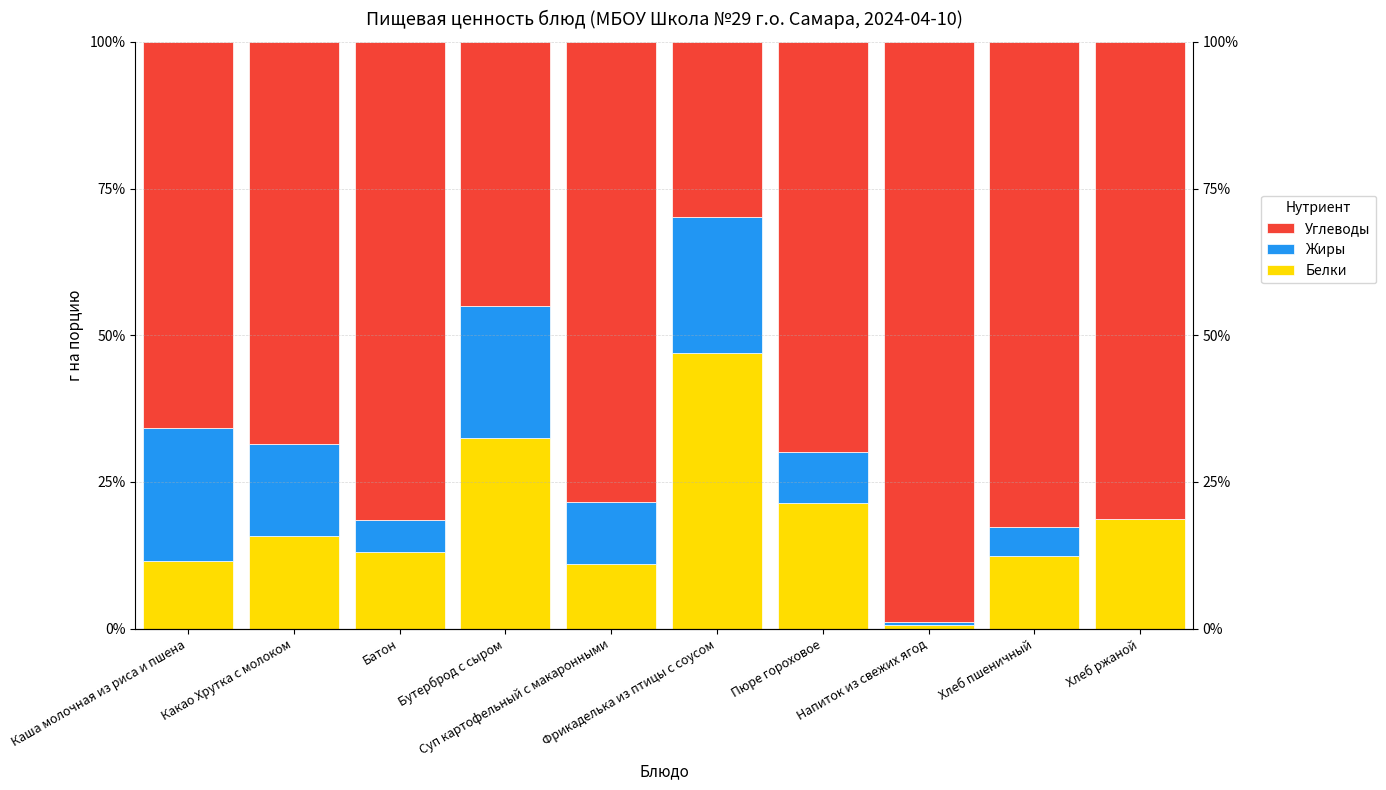

Is the value of Жиры at Какао Хрутка с молоком greater than the value of Белки at Хлеб пшеничный?

Yes